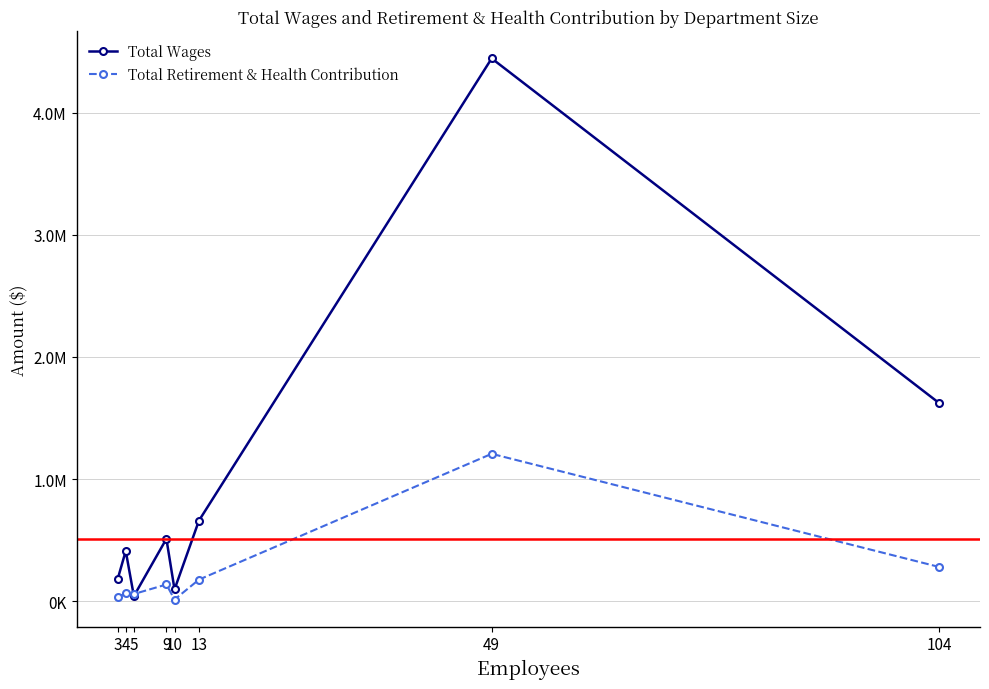

Does the chart have visible grid lines?

Yes